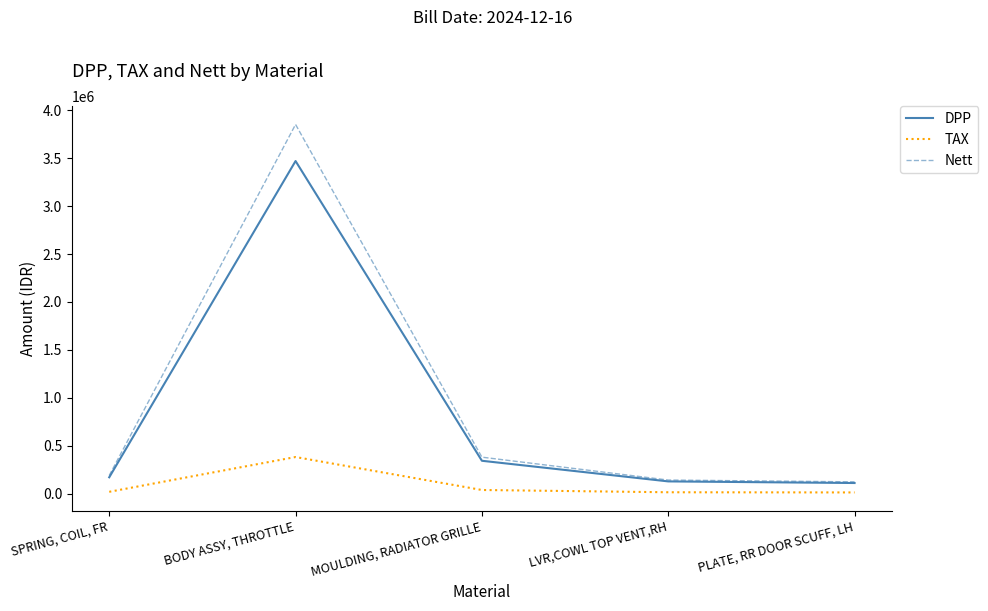

At which category is the sum across all series the highest?

BODY ASSY, THROTTLE